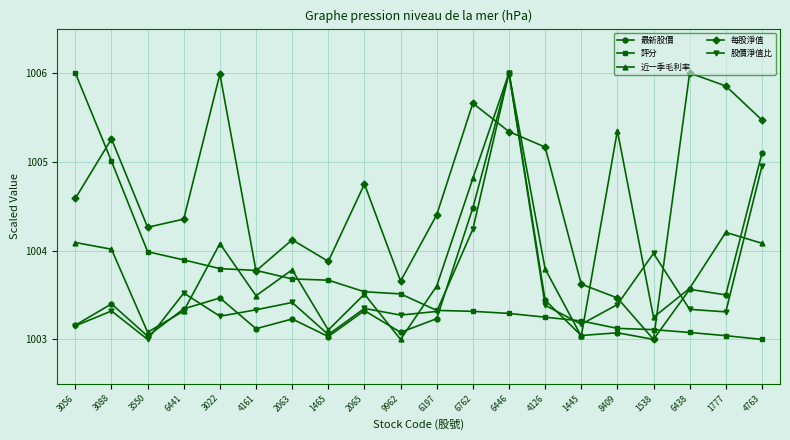

In 股價淨值比, how many points are higher than both neighbors (excluding endpoints)?

6